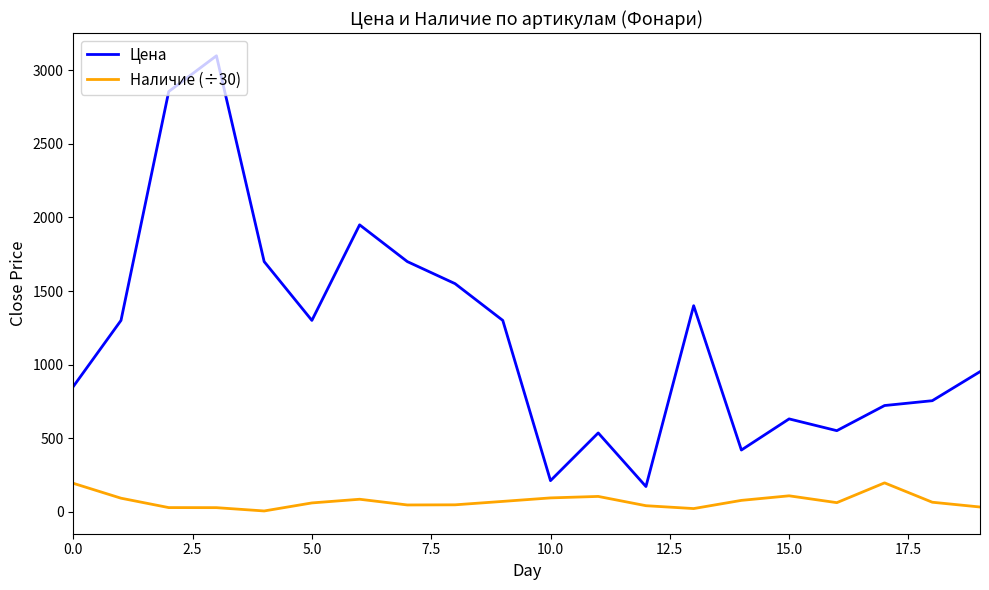

True or false: Цена and Наличие (÷30) intersect in this chart.

False